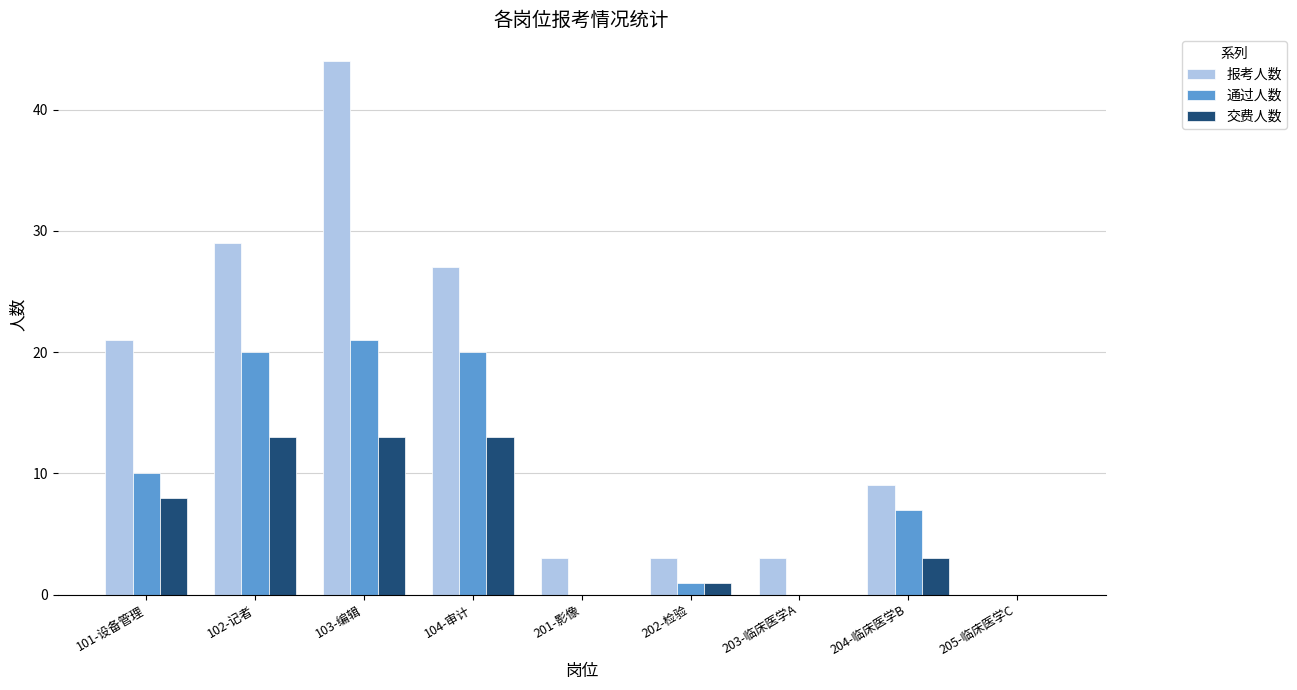

Count the number of data series in this chart.

3